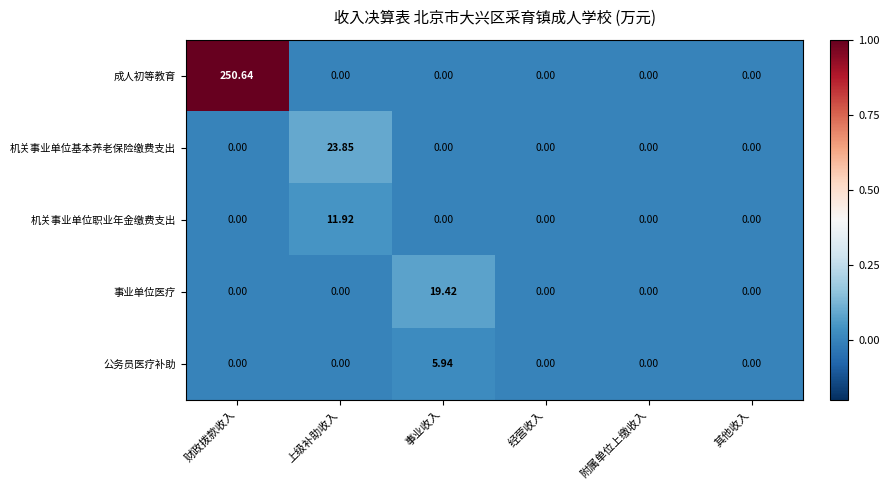

List the series in order of their peak value, highest first.

成人初等教育, 机关事业单位基本养老保险缴费支出, 事业单位医疗, 机关事业单位职业年金缴费支出, 公务员医疗补助